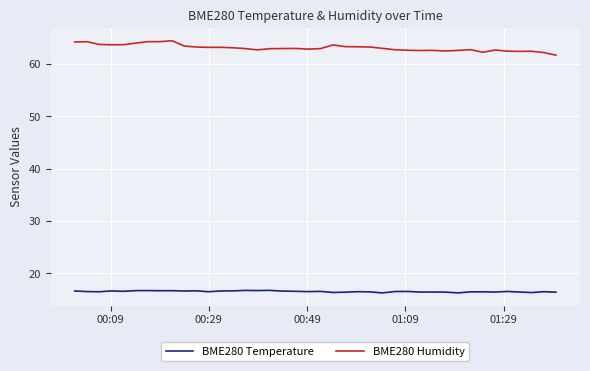

Which series has the largest total across all categories?

BME280 Humidity